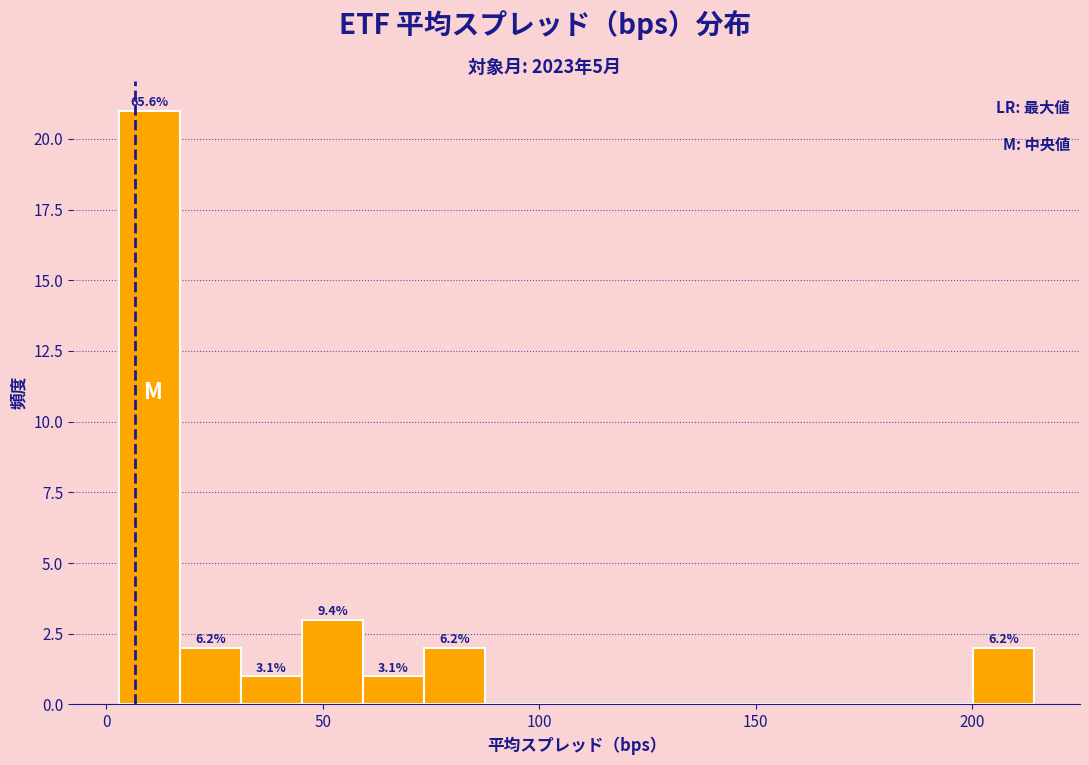

Read against the x-axis, roughly where is the centre of the tallest bar?

10